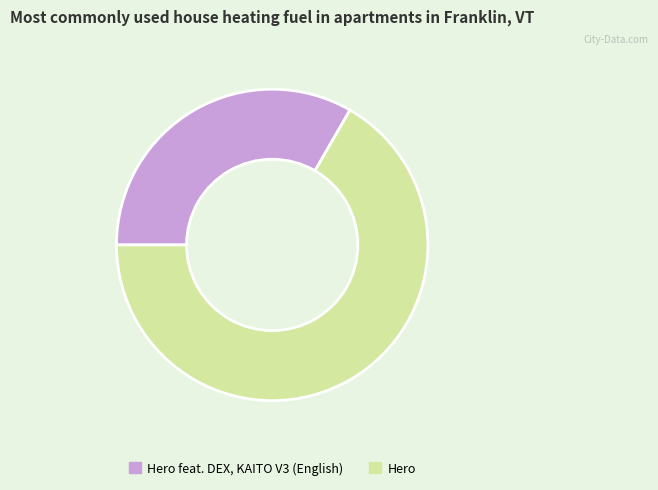

Rank the categories by value from lowest to highest.

Hero feat. DEX, KAITO V3 (English), Hero